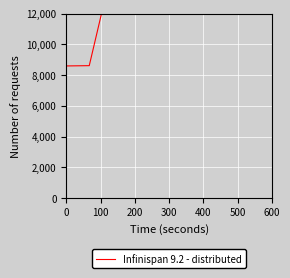

What is the difference between the maximum and minimum values?

10262